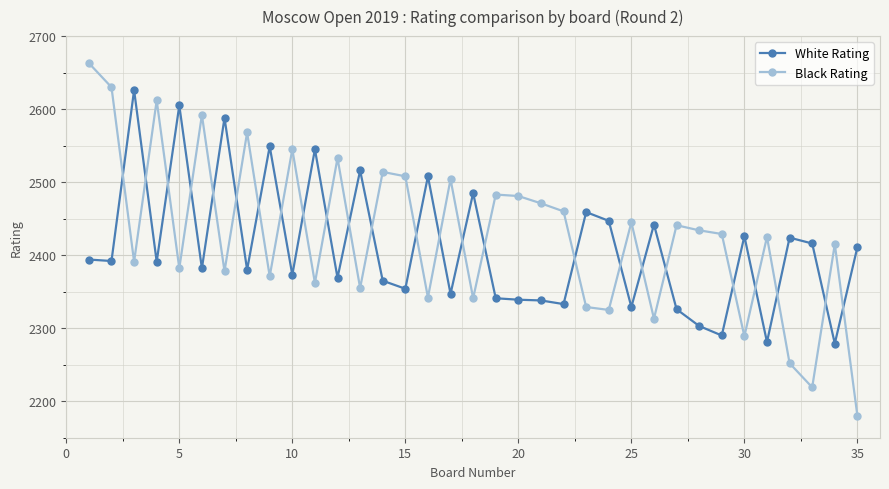

What is the difference between the maximum and minimum values in the White Rating series?

347